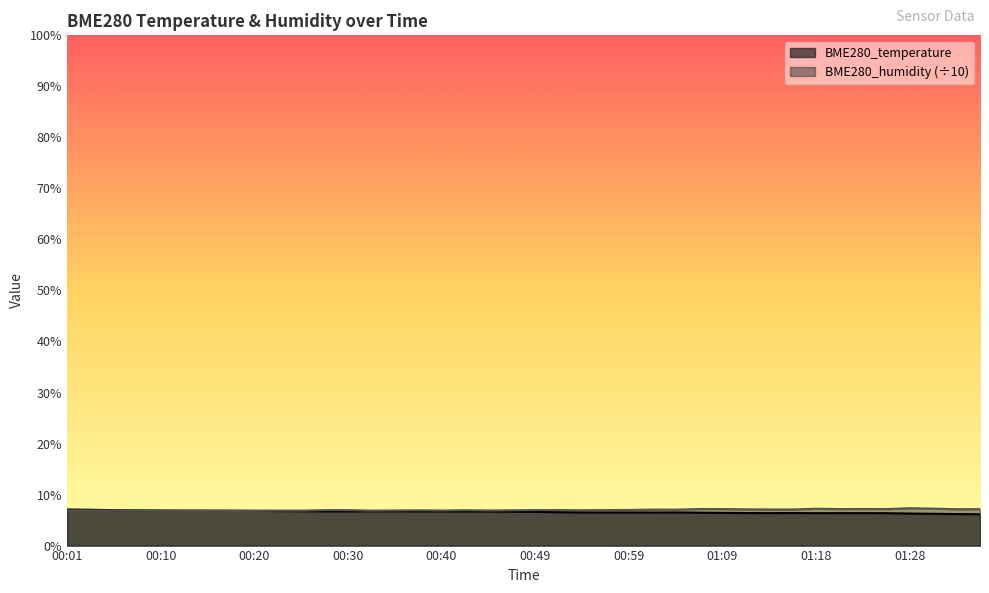

Reading left to right, list all the values displayed in this chart.

BME280_temperature: 7.1	7.0	7.0	6.9	6.9	6.9	6.8	6.8	6.8	6.8	6.7	6.7	6.7	6.7	6.7	6.7	6.7	6.7	6.7	6.6	6.6	6.5	6.5	6.5	6.5	6.5	6.5	6.5	6.4	6.4	6.4	6.4	6.3	6.4	6.4	6.3	6.3	6.2	6.2	6.1
BME280_humidity: 6.9	6.9	6.9	6.9	6.8	6.8	6.8	6.8	6.8	6.9	6.8	6.9	7.0	6.9	6.9	6.9	6.9	6.9	6.9	6.9	7.0	7.0	6.9	7.0	7.0	7.1	7.0	7.2	7.2	7.1	7.1	7.1	7.2	7.2	7.2	7.2	7.3	7.2	7.1	7.1